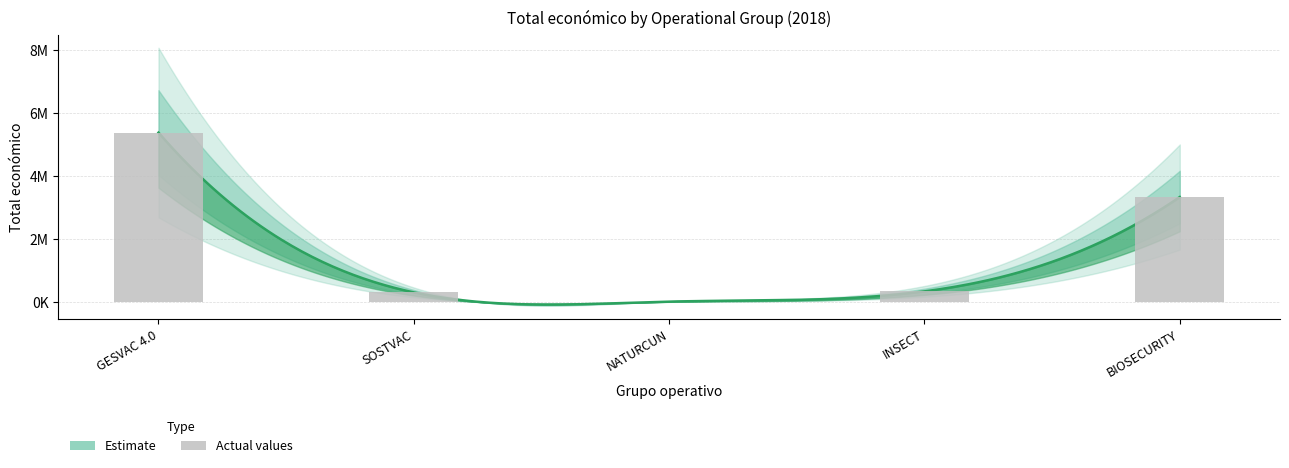

How many data points are less than 344243?

2